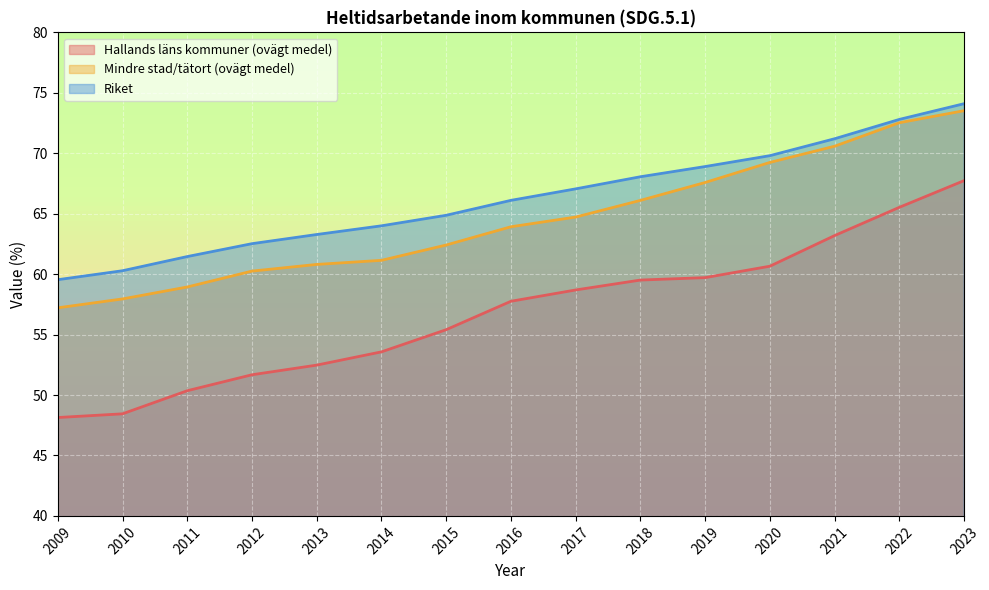

At which category is the sum across all series the highest?

2023